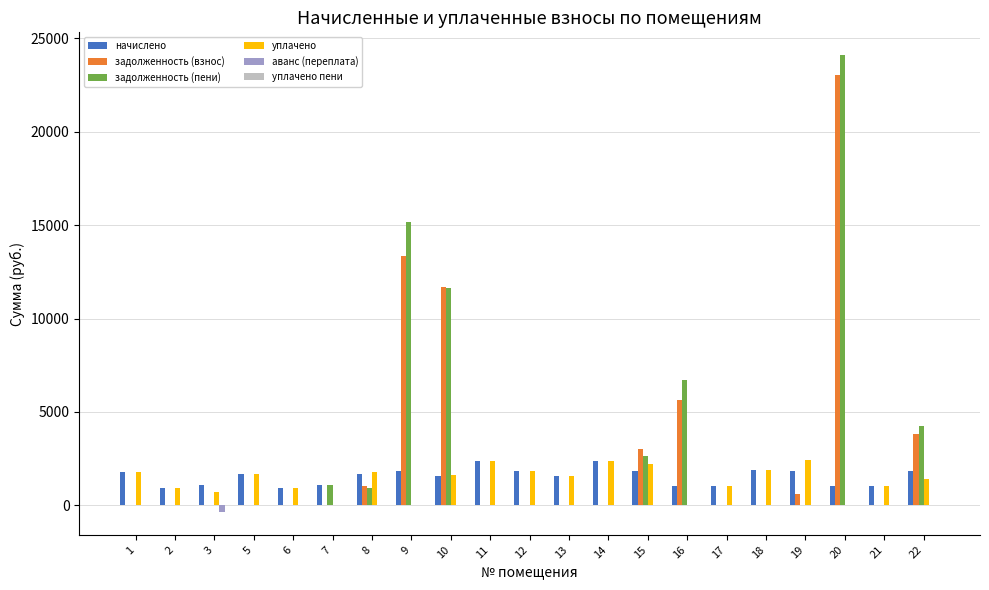

What is the sum of all задолженность (взнос) values?

62205.7